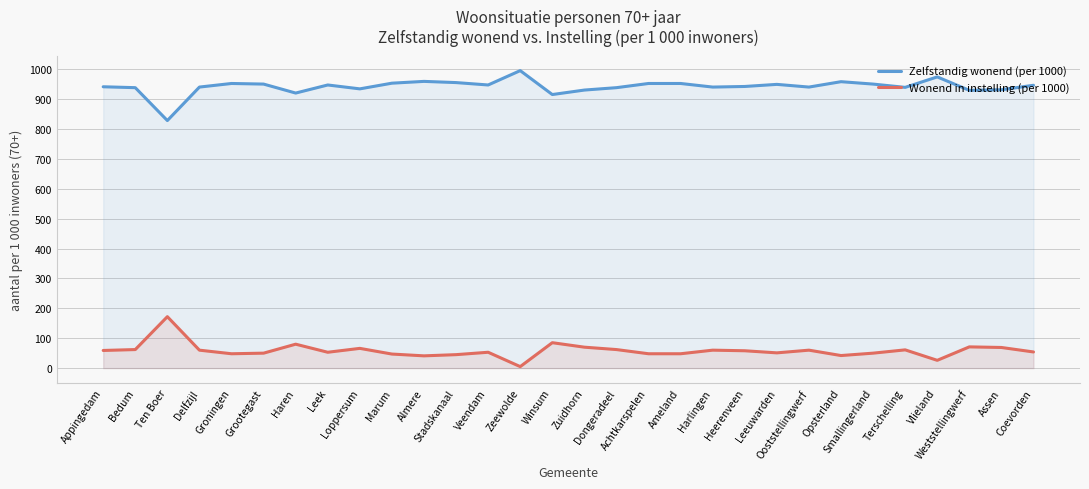

True or false: Wonend in instelling (per 1000) and Zelfstandig wonend (per 1000) intersect in this chart.

False